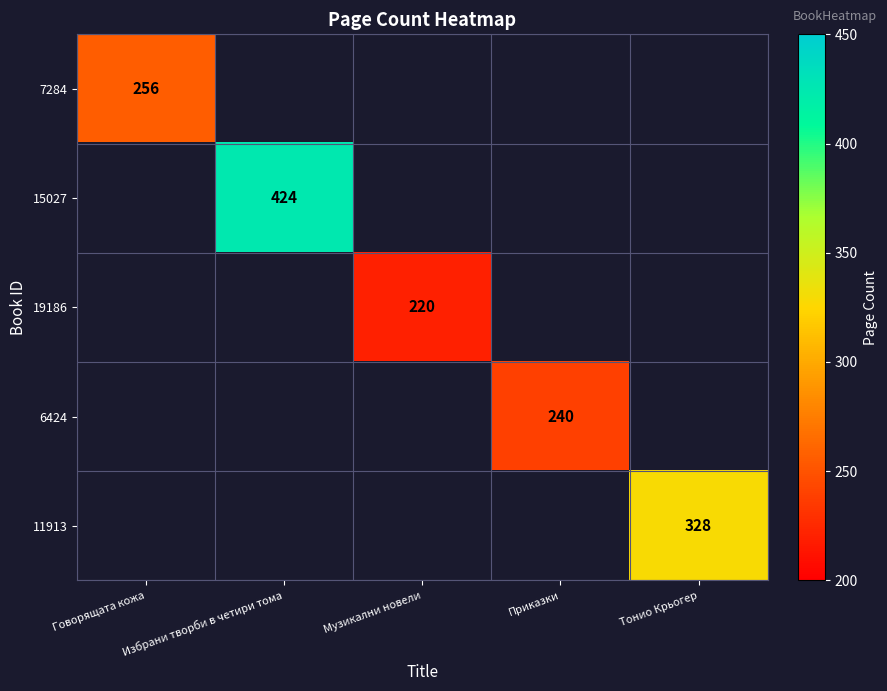

The 6424 series shows 240 at Приказки. True or false?

True